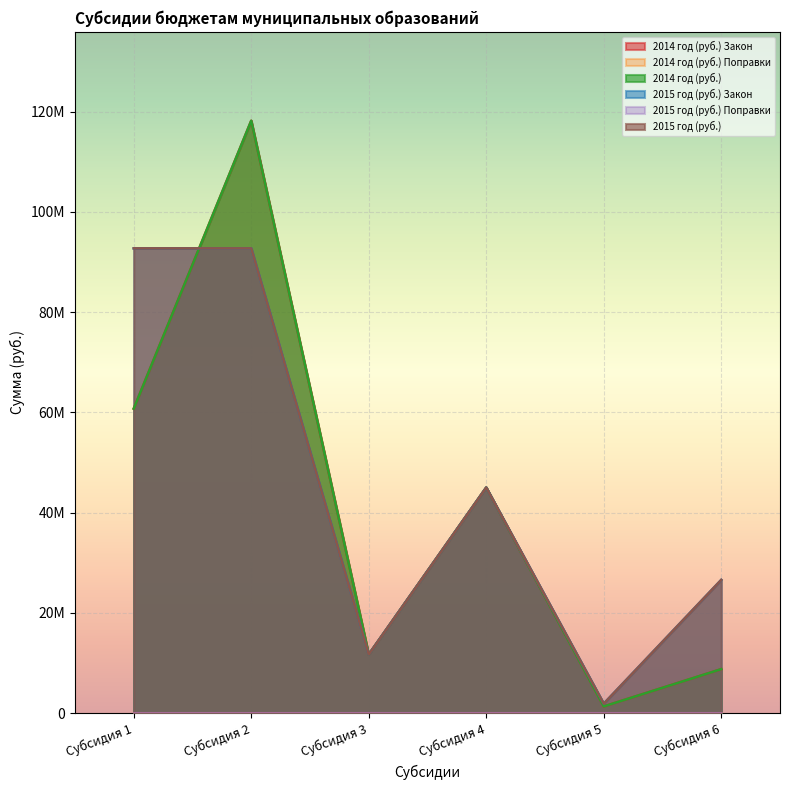

Is it true that 2014 год (руб.) Закон equals 118171027 at Субсидия 2?

True